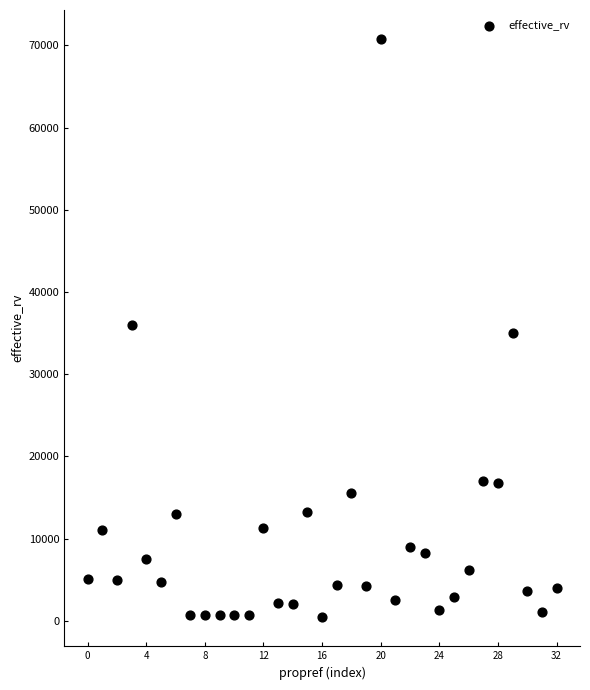

What is the range of Y values (max minus min)?

70400